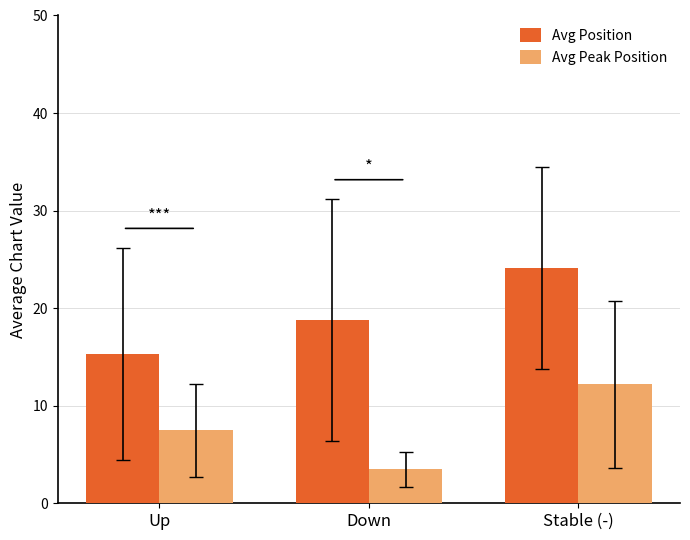

Reading right to left, what are all the values shown in this chart?

Avg Position: Stable (-)=24.1	Down=18.8	Up=15.3
Avg Peak Position: Stable (-)=12.2	Down=3.5	Up=7.5